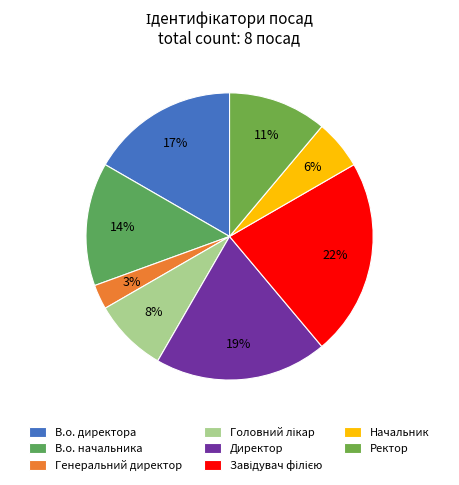

To the nearest percent, what is the difference between the largest and smallest slice percentages?

19%